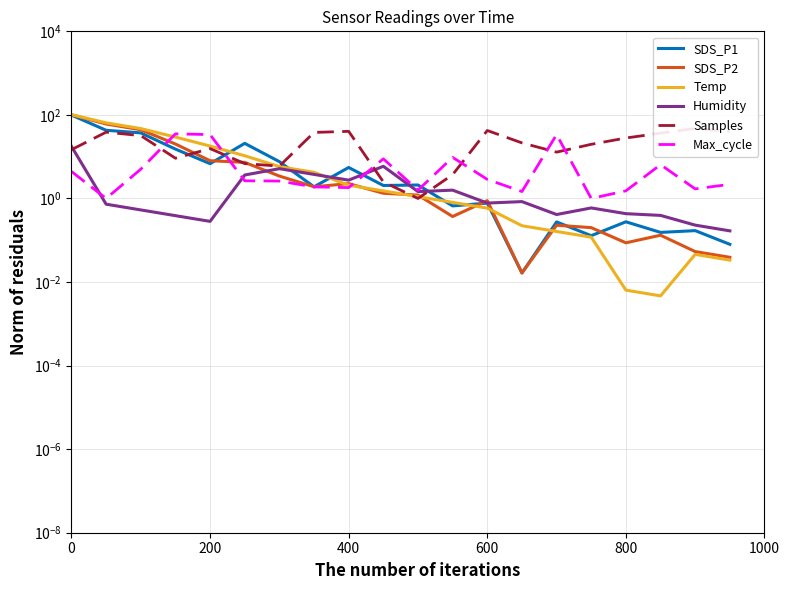

Which series has the widest spread of values?

Temp